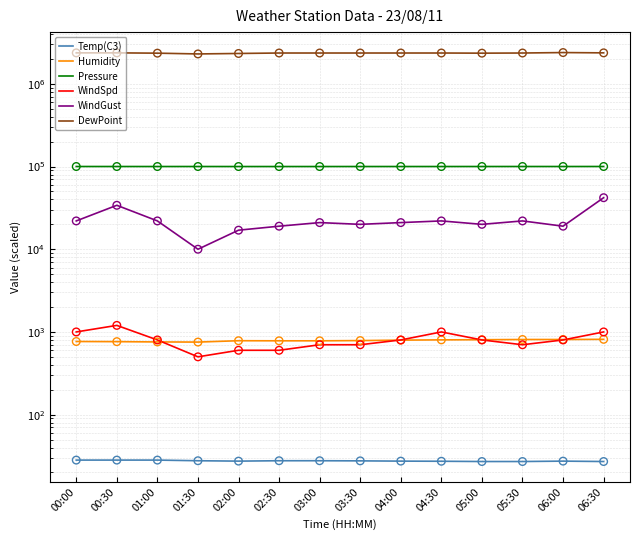

Which series contains the highest Y value?

DewPoint